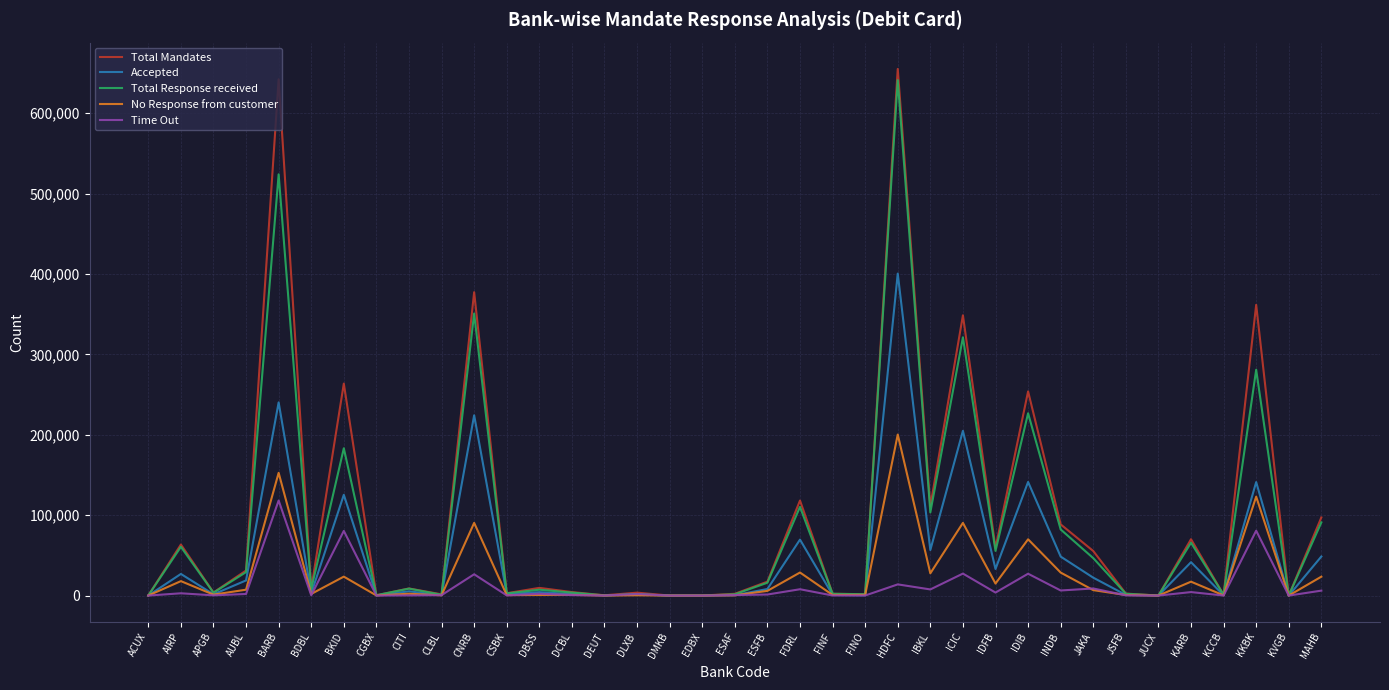

What is the highest value of the No Response from customer series?

200282